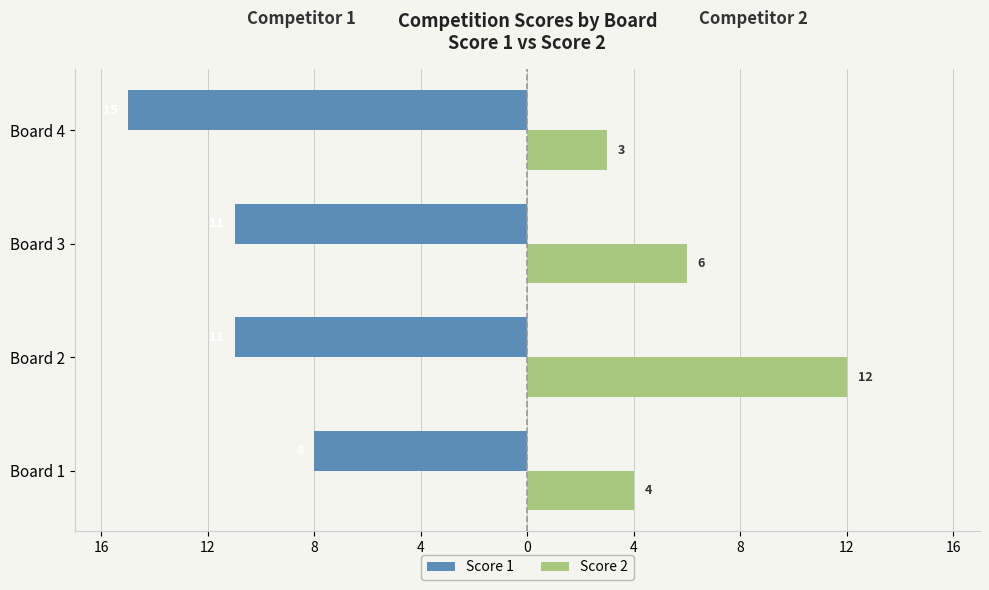

What are all the series names shown in the legend?

Score 1, Score 2